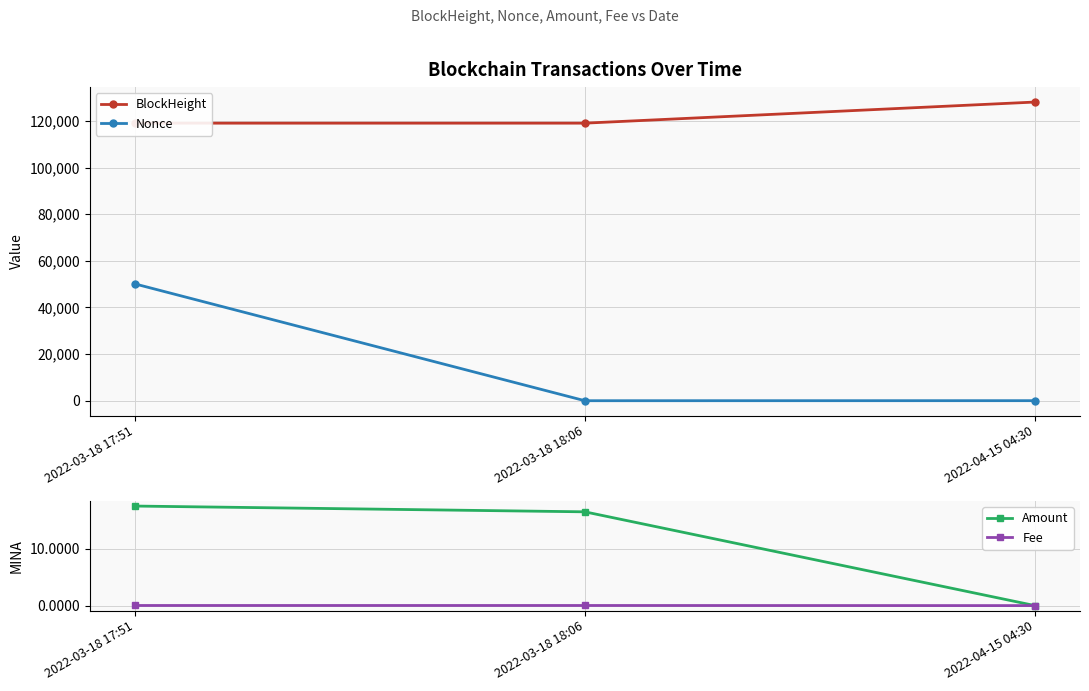

At how many categories does at least one series exceed 69532?

3